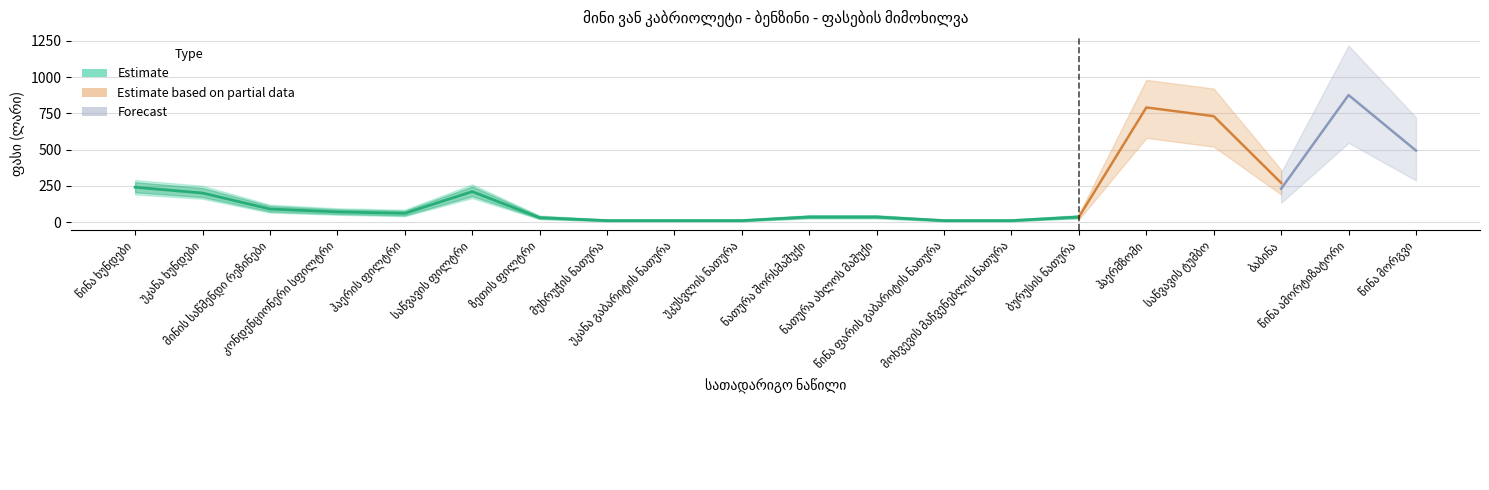

Is the value of Estimate at უკანა ხუნდები greater than the value of Partial at კონდენციონერი სფილტრი?

Yes